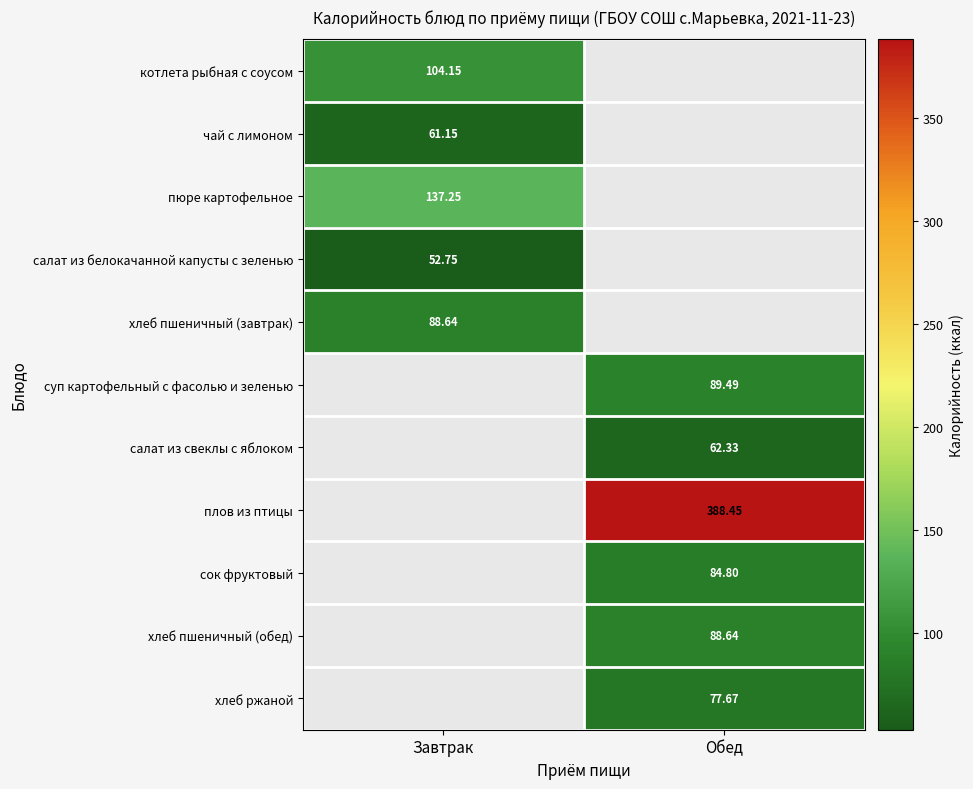

At how many categories does at least one series exceed 95?

2